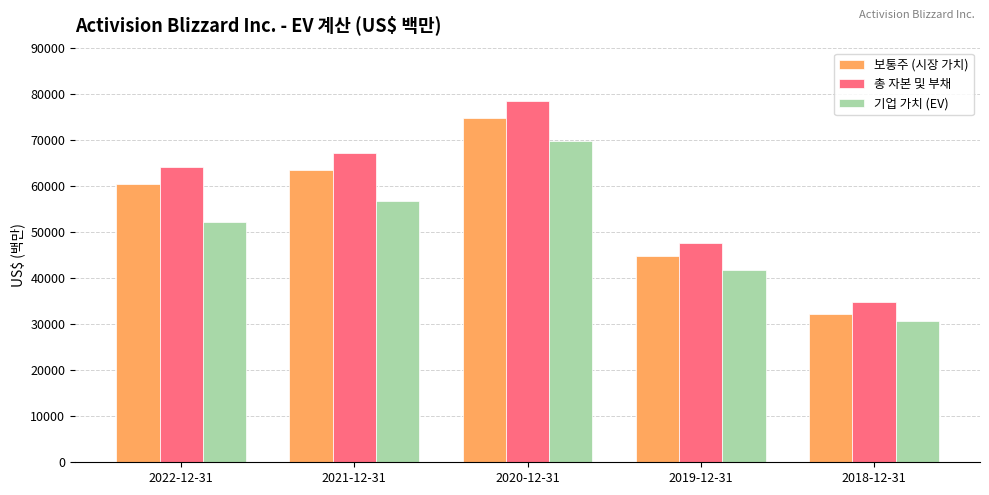

Does the chart contain stacked bars?

No